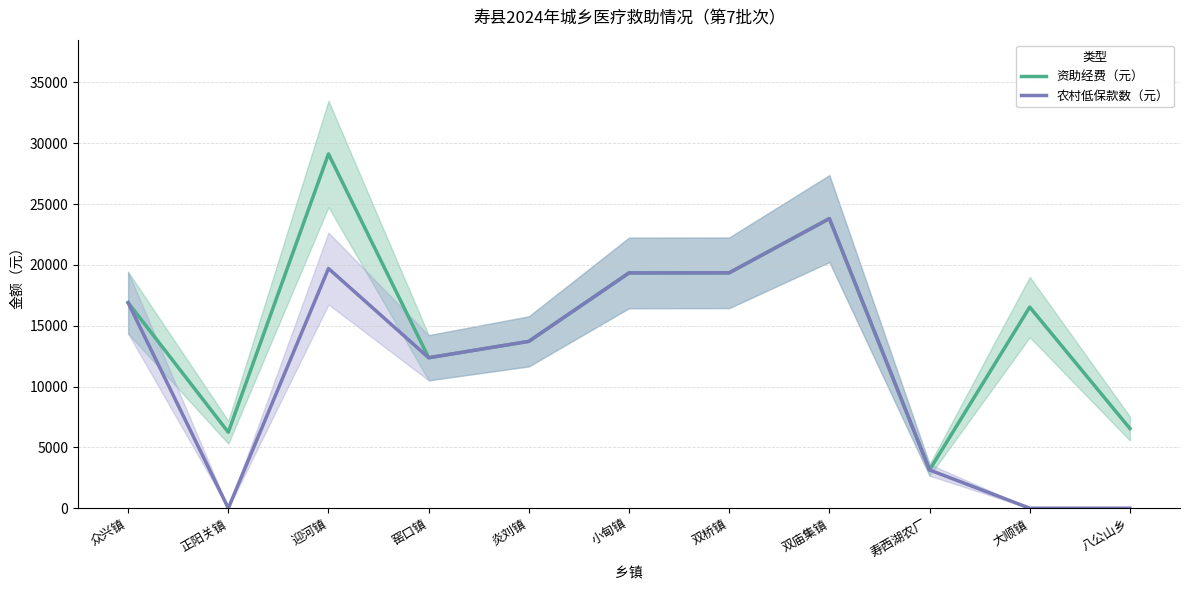

True or false: 资助经费（元） has a value of 19348.1 at 双桥镇.

True